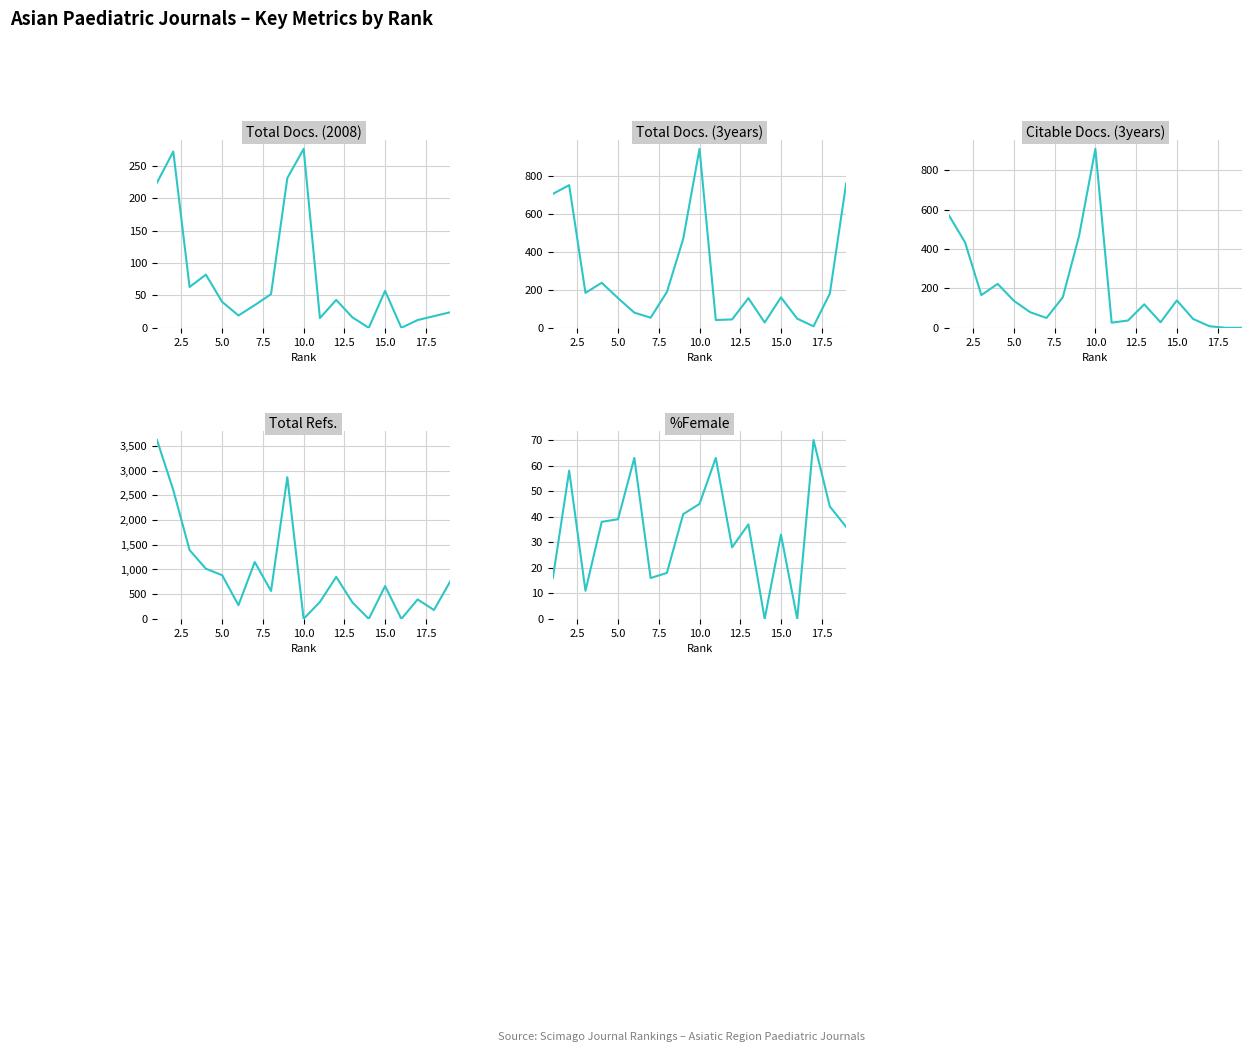

What are all the series names shown in the legend?

Total Docs. (2008), Total Docs. (3years), Citable Docs. (3years), Total Refs., %Female